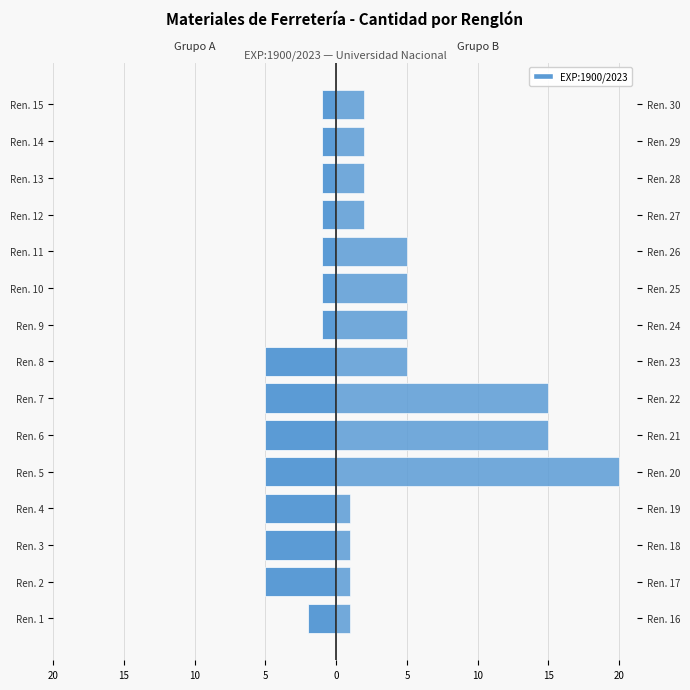

What is the value of the Renglones 1–15 bar at the 13th from the left?

-1